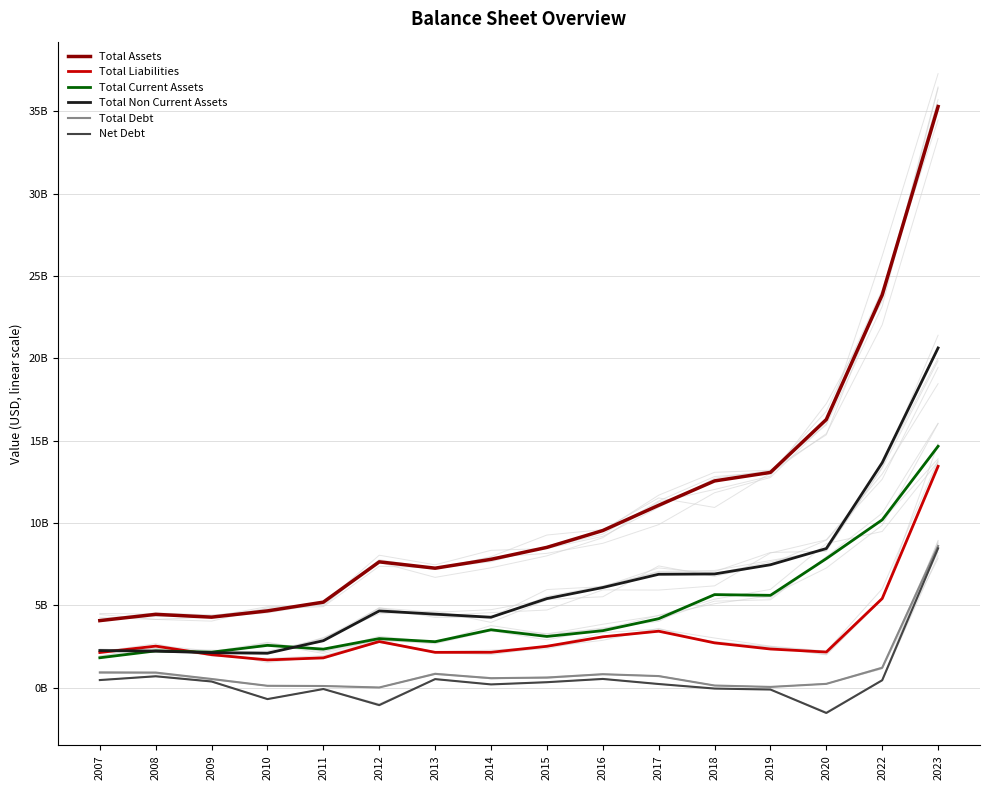

The value of Total Debt at 2009 is 284890754. True or false?

False